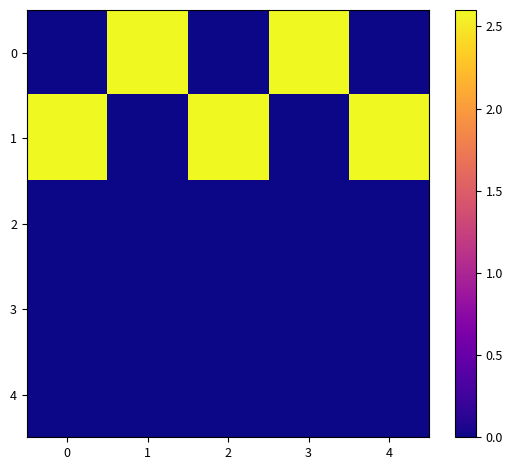

Which series has the largest total across all categories?

1